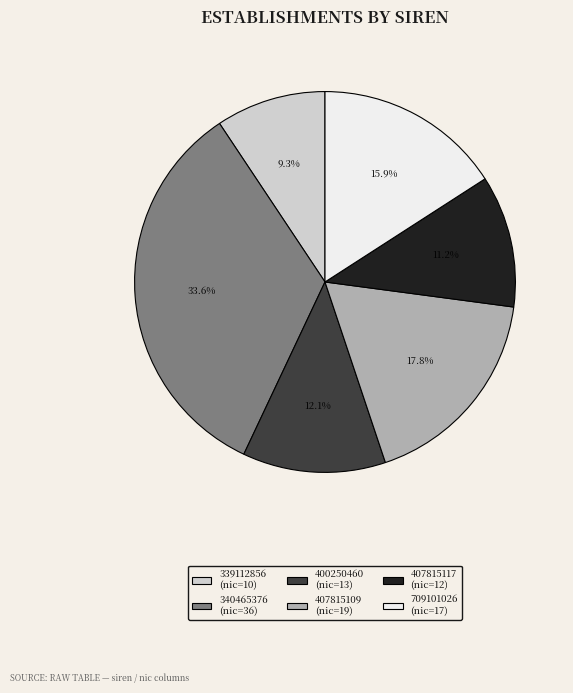

What percentage is NOT represented by 709101026?

84.1%